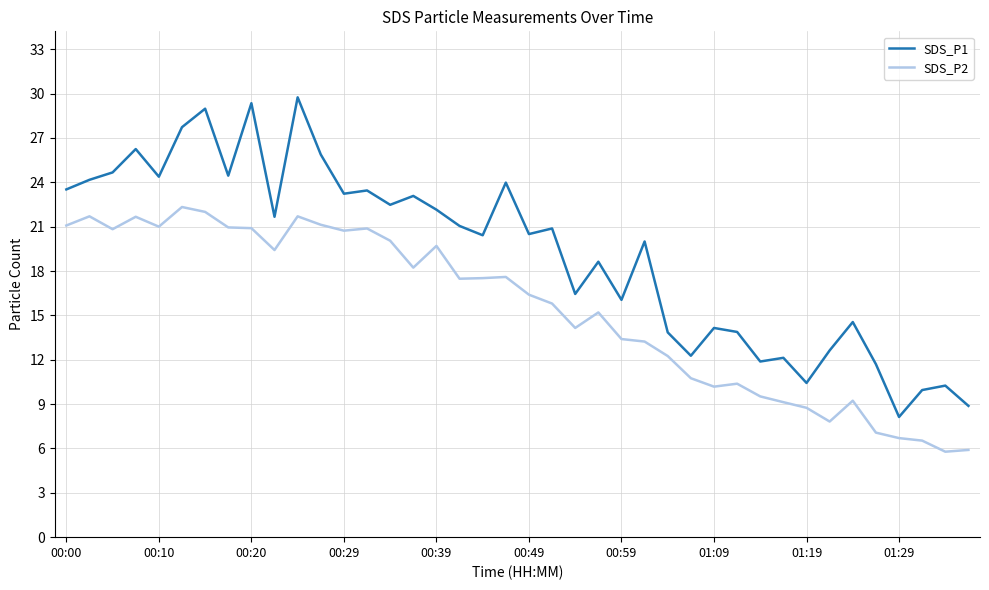

Which series has the largest range (max minus min)?

SDS_P1